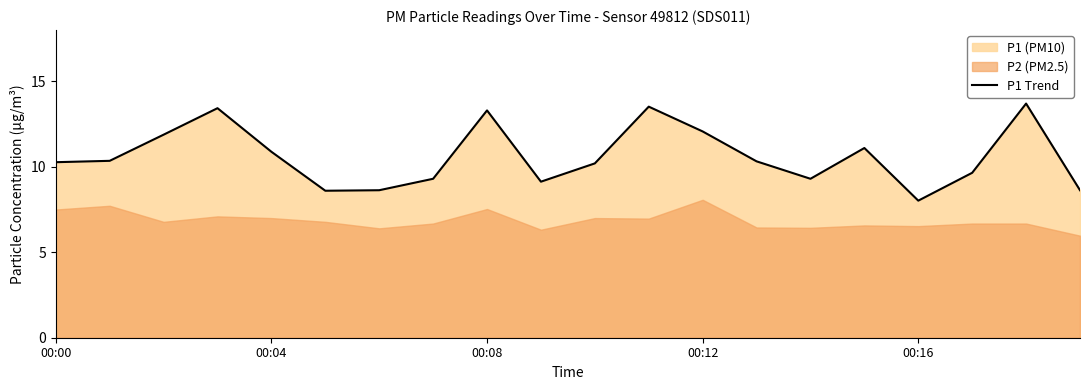

True or false: the data shows 10.3 at 00:00.

True